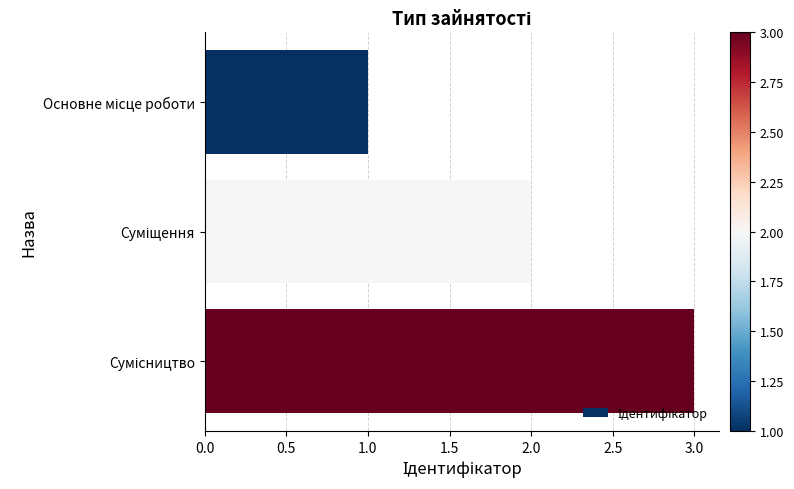

What is the sum of all values?

6